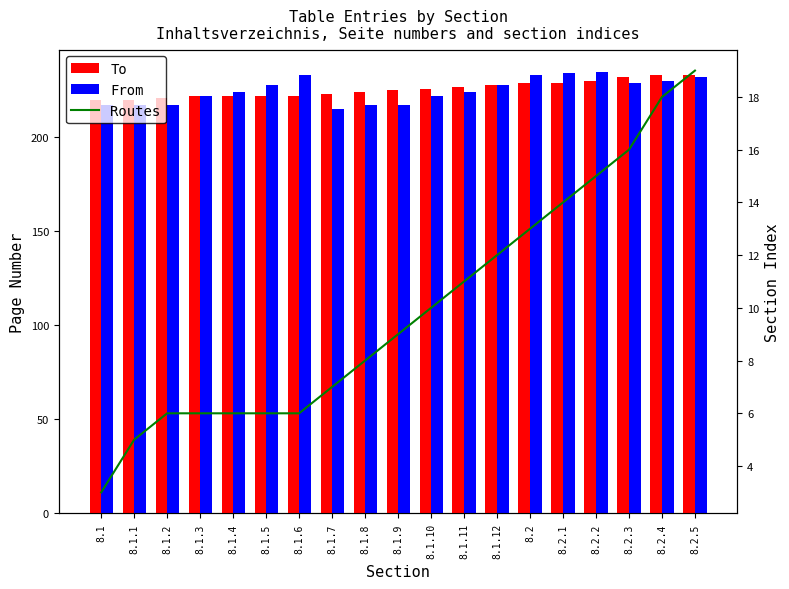

What is the value of the To bar at the 9th from the left?

224